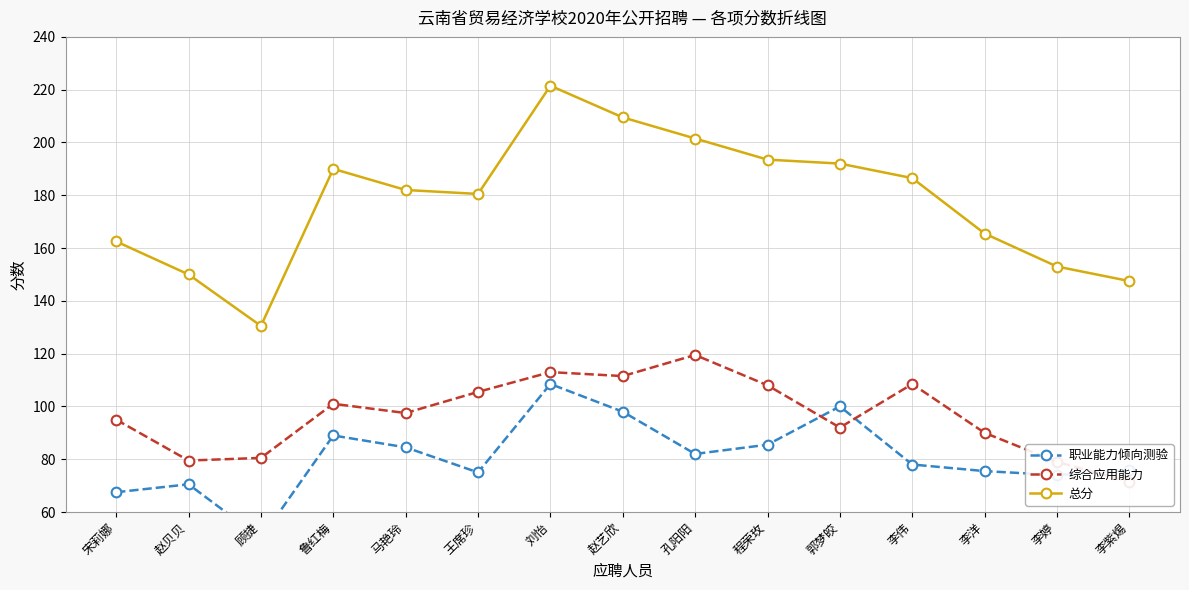

What is the label of the 1st point from the right?

李紫焬